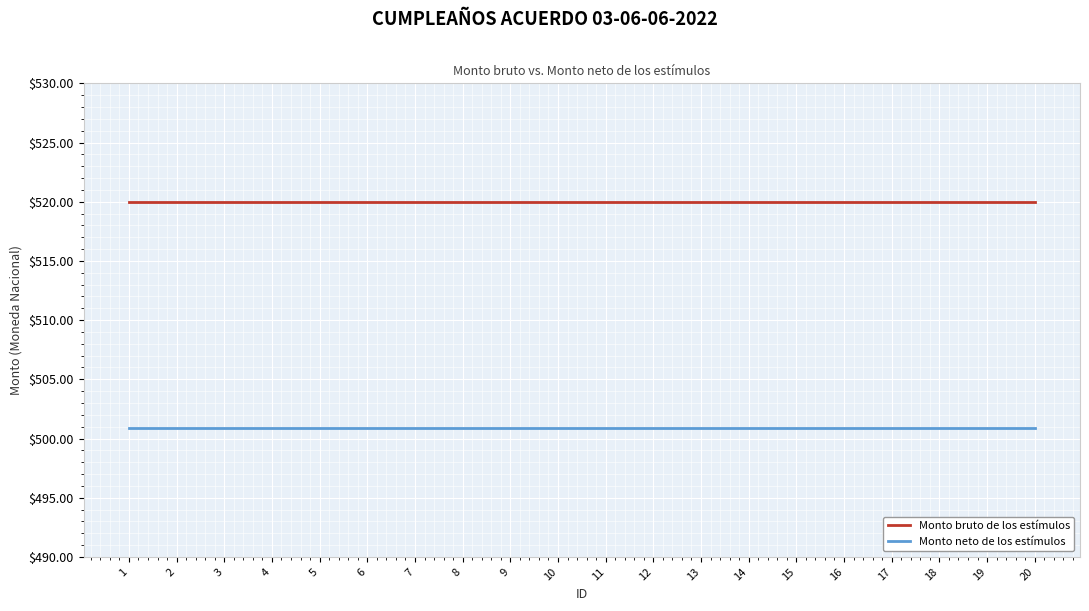

What are all the series names shown in the legend?

Monto bruto de los estímulos, Monto neto de los estímulos